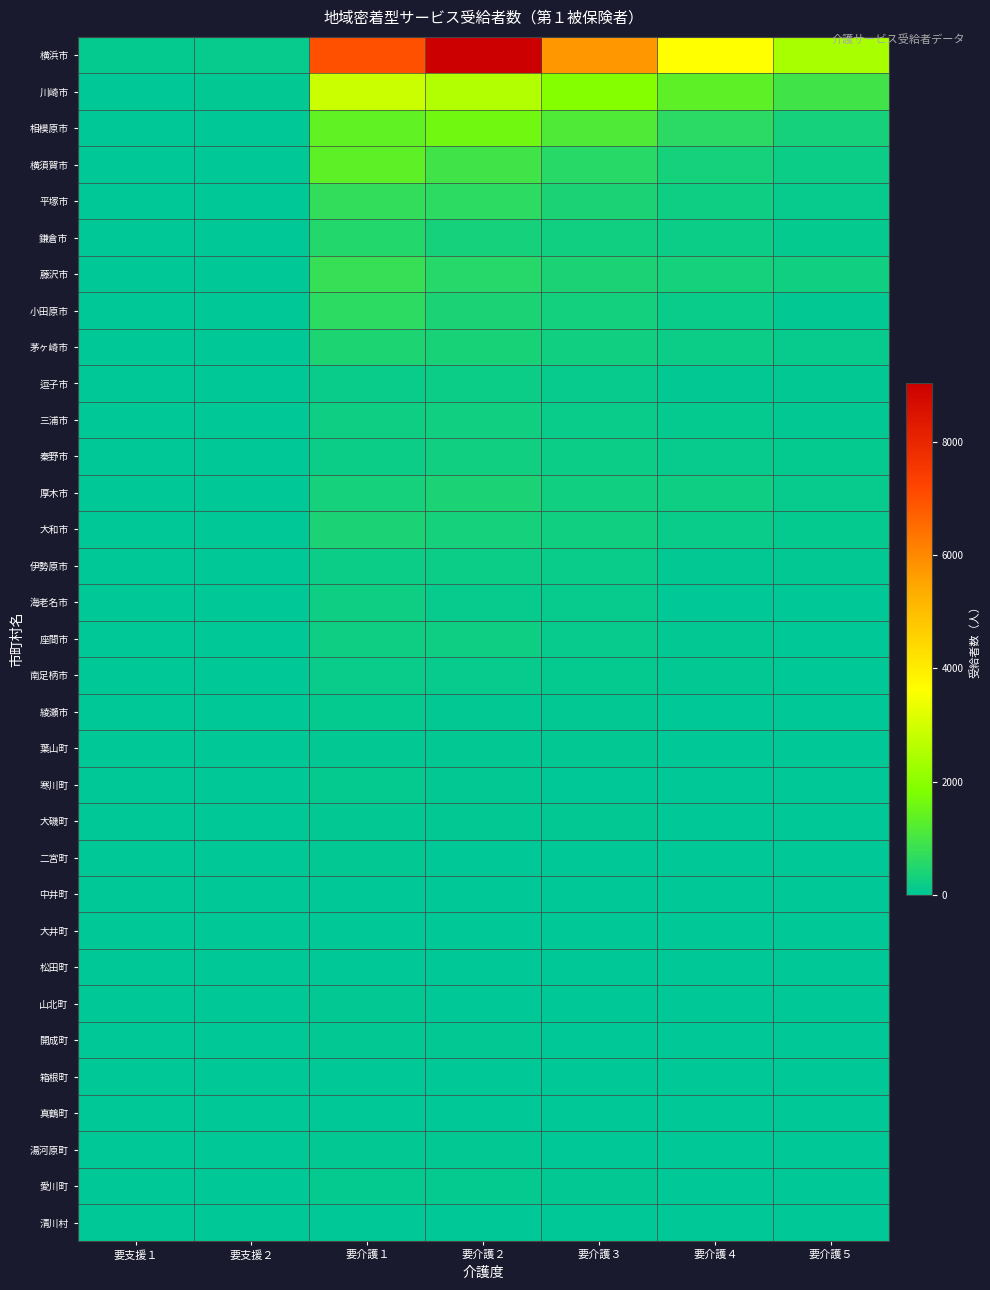

At how many categories does at least one series exceed 6717?

2